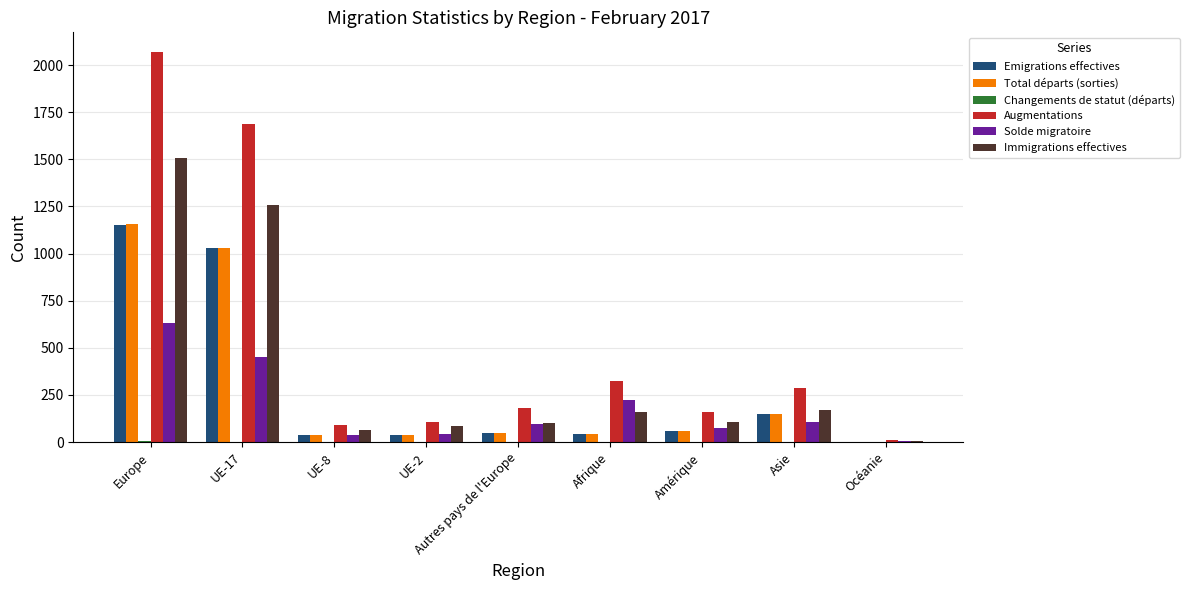

What is the maximum value shown in the chart?

2070